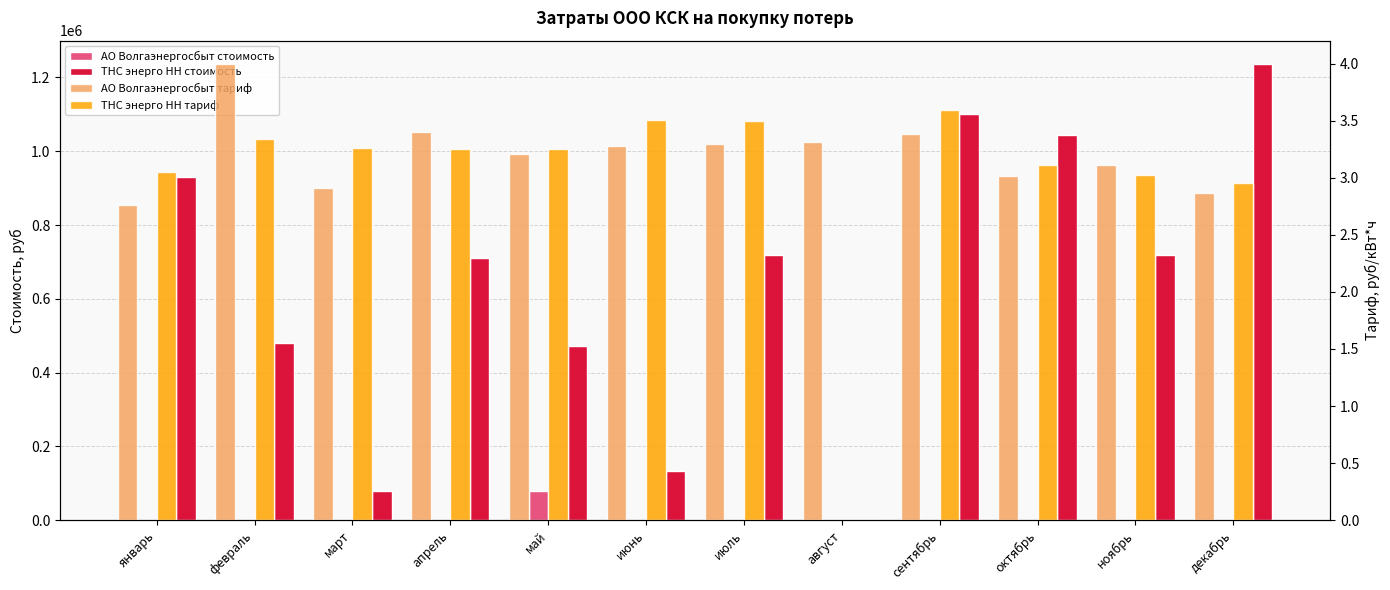

Which has a higher value, сентябрь or октябрь?

октябрь